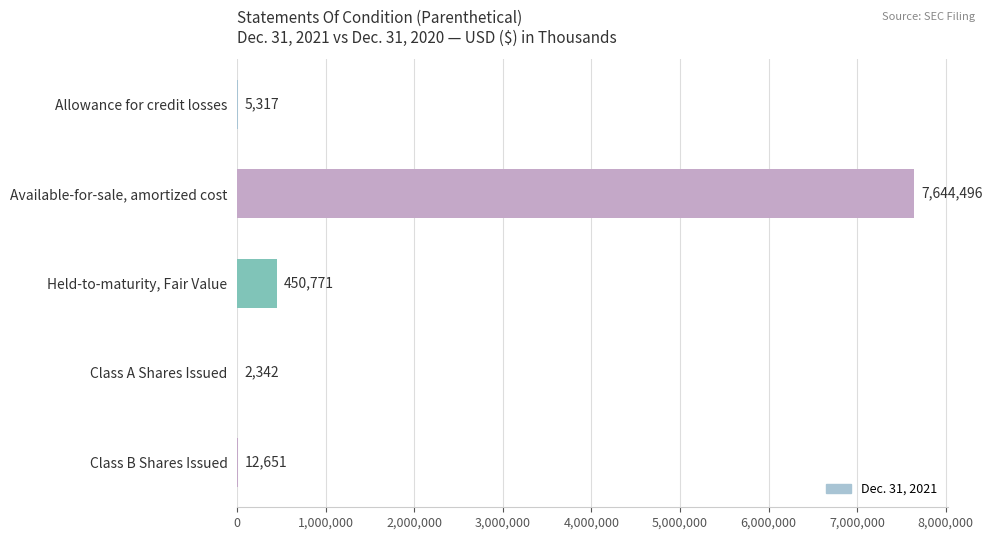

Which has a higher value, Allowance for credit losses or Class B Shares Issued?

Class B Shares Issued